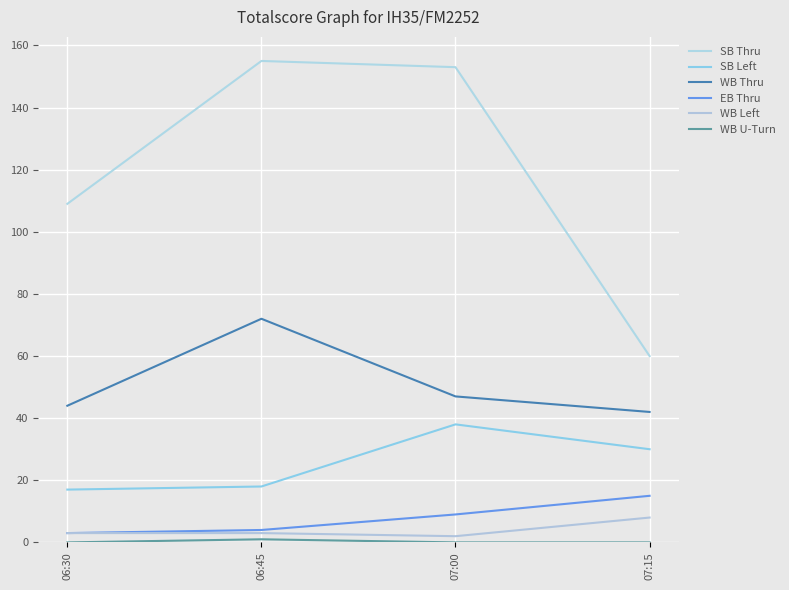

How many lines are shown in the chart?

6